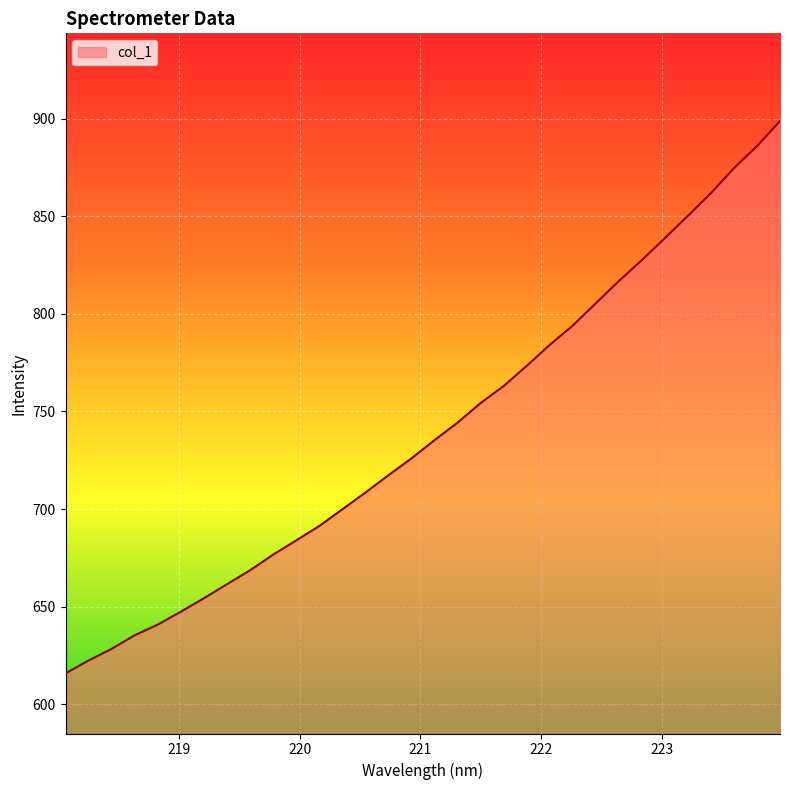

What is the difference between the second highest and second lowest values?

263.4